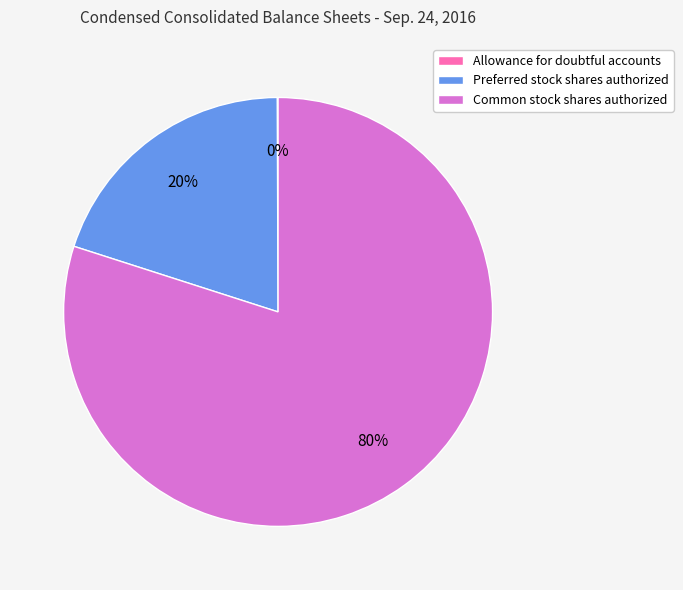

Is it true that Common stock shares authorized is 65% of the pie?

False